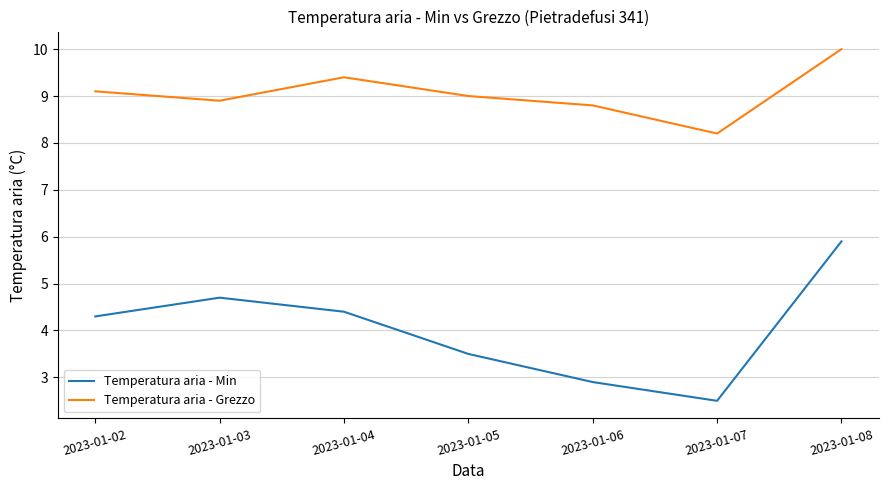

Reading left to right, list all the values displayed in this chart.

Temperatura aria - Min: 2023-01-02=4.3	2023-01-03=4.7	2023-01-04=4.4	2023-01-05=3.5	2023-01-06=2.9	2023-01-07=2.5	2023-01-08=5.9
Temperatura aria - Grezzo: 2023-01-02=9.1	2023-01-03=8.9	2023-01-04=9.4	2023-01-05=9.0	2023-01-06=8.8	2023-01-07=8.2	2023-01-08=10.0